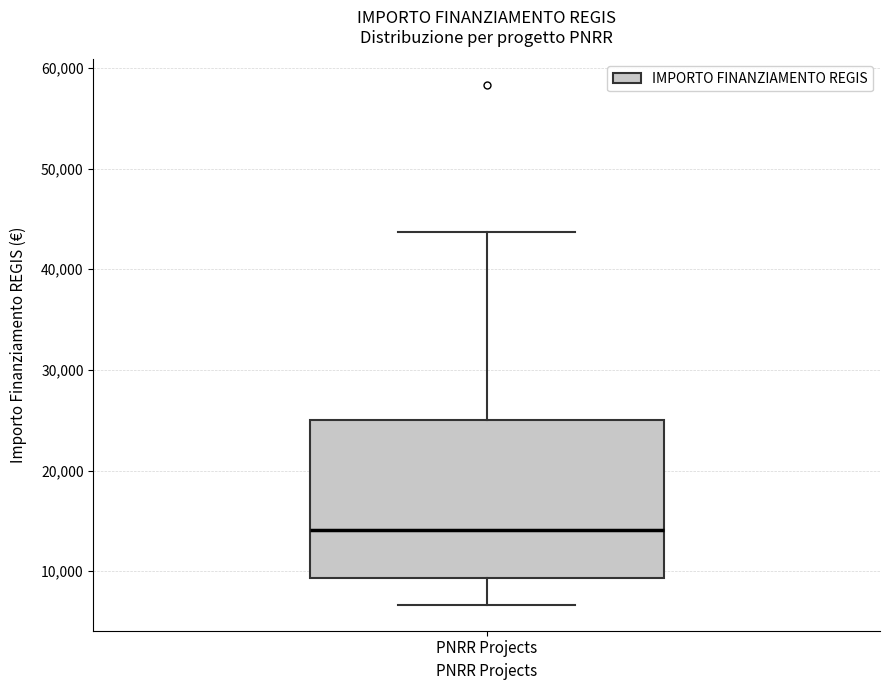

Where is the lower edge of the box for PNRR Projects on the y-axis? The values are not printed on the chart, so give them approximately, as read against the axis.

9000